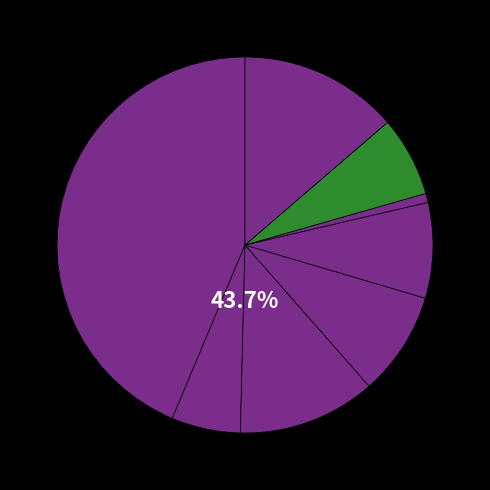

To the nearest percent, what is the difference between the largest and smallest slice percentages?

43%